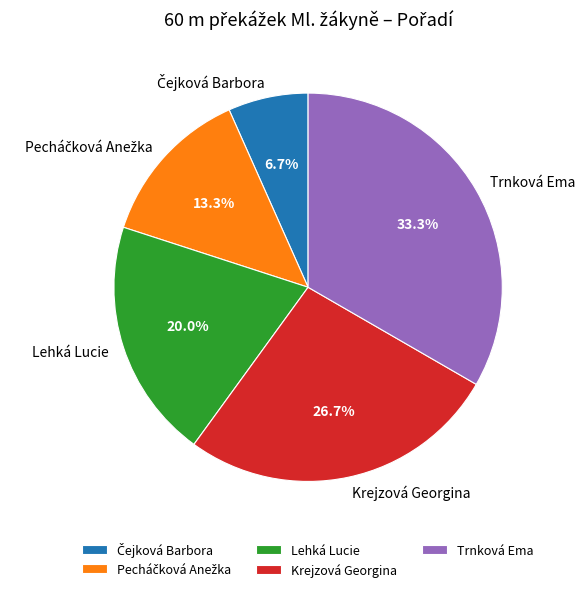

What percentage do Lehká Lucie and Krejzová Georgina together represent?

46.7%